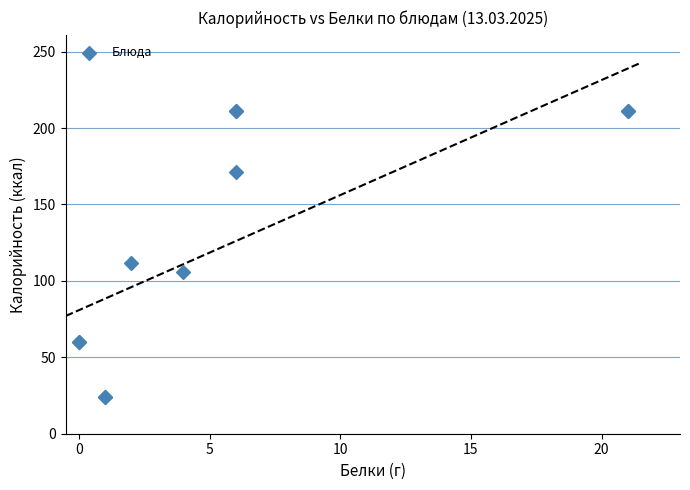

What Y value in the scatter plot is closest to 117?

112